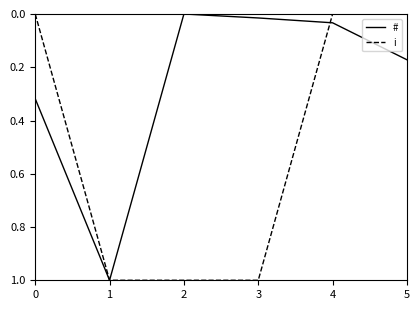

At how many categories does at least one series exceed 0?

6